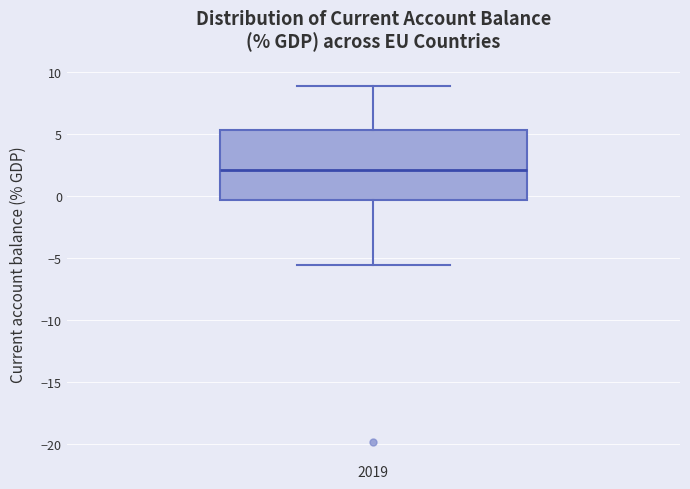

Where does the upper whisker of the box at x = 2019 end on the y-axis? The values are not printed on the chart, so give them approximately, as read against the axis.

9.0